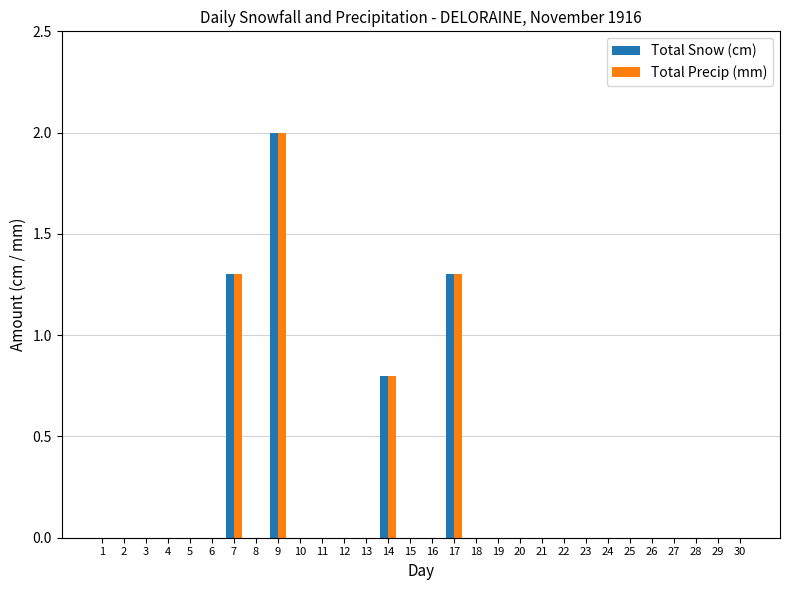

What is the sum of all Total Precip (mm) values?

5.4